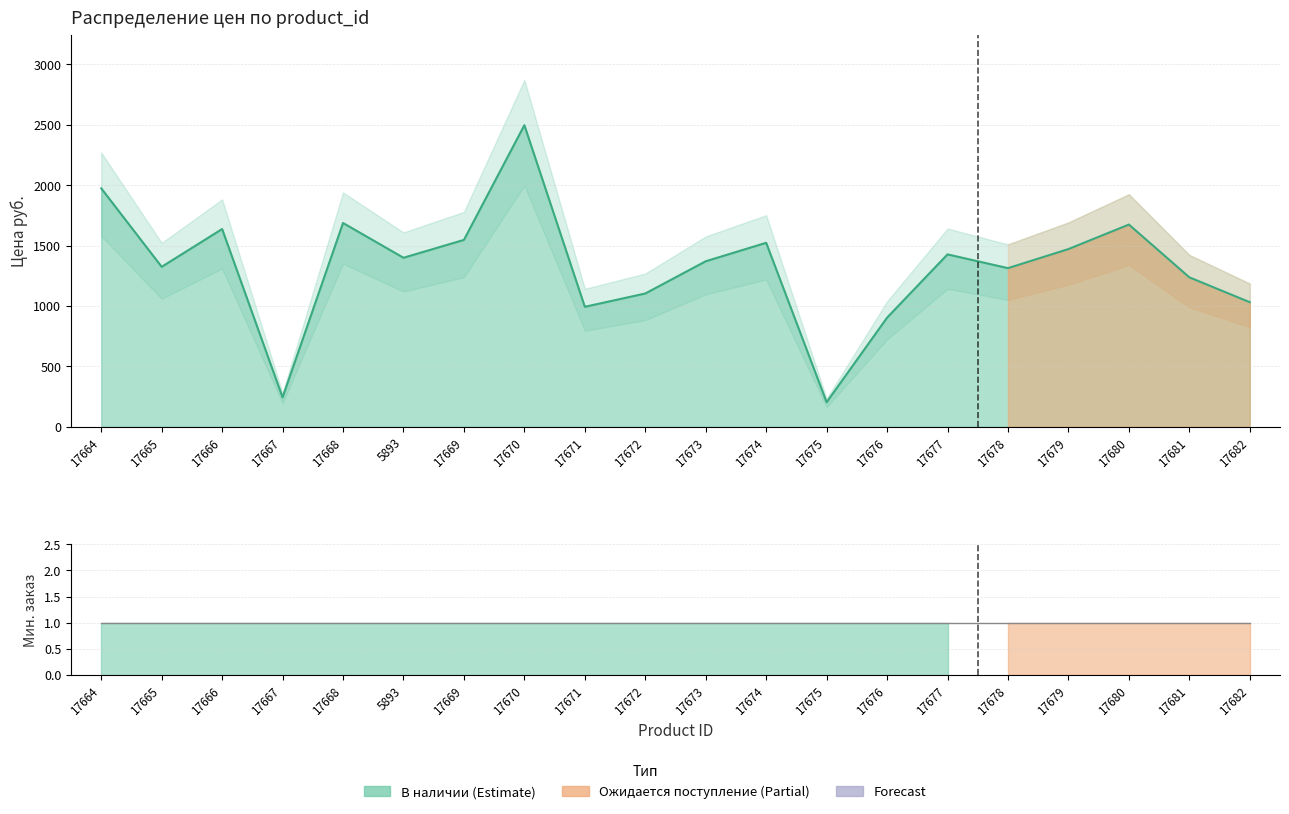

List the labels in order of value, largest first.

17670, 17664, 17668, 17680, 17666, 17669, 17674, 17679, 17677, 5893, 17673, 17665, 17678, 17681, 17672, 17682, 17671, 17676, 17667, 17675